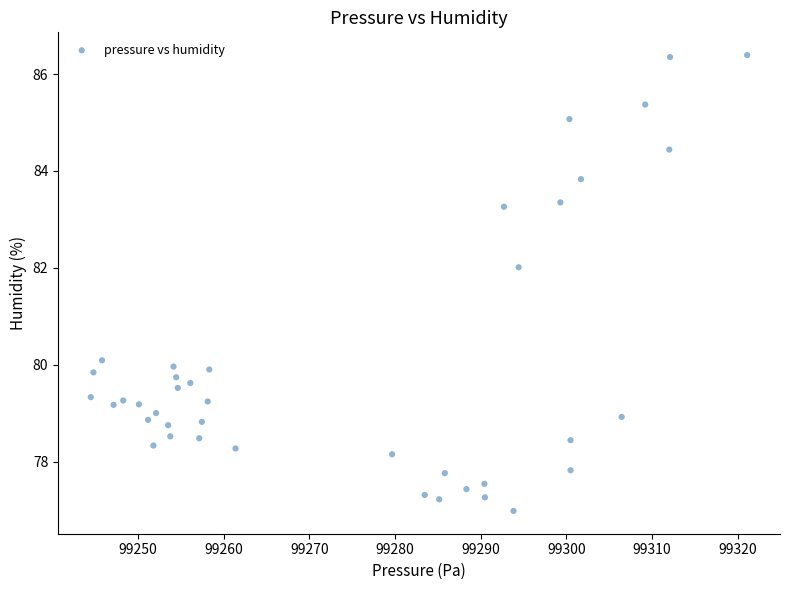

What is the range of X values (max minus min)?

76.7